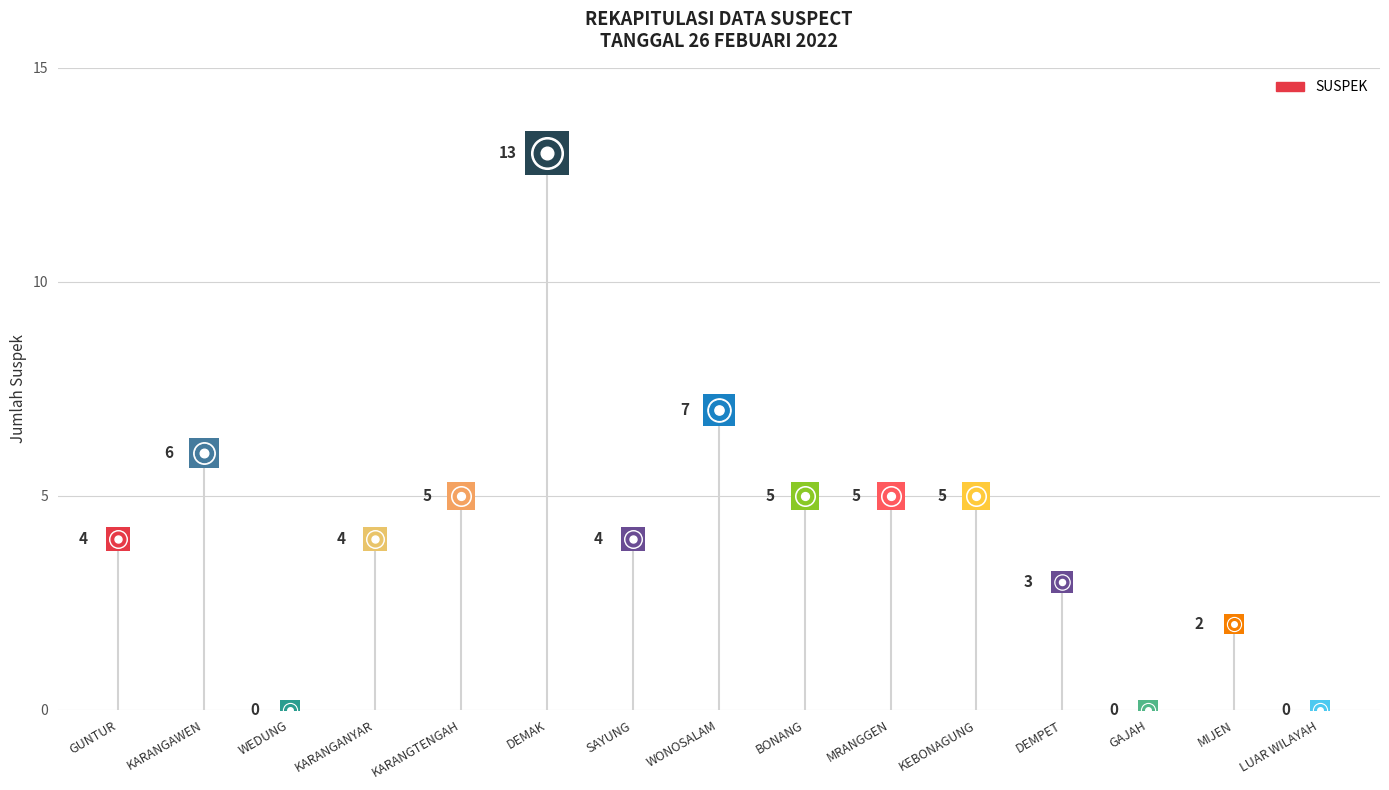

What is the change in value from KARANGANYAR to BONANG?

+1